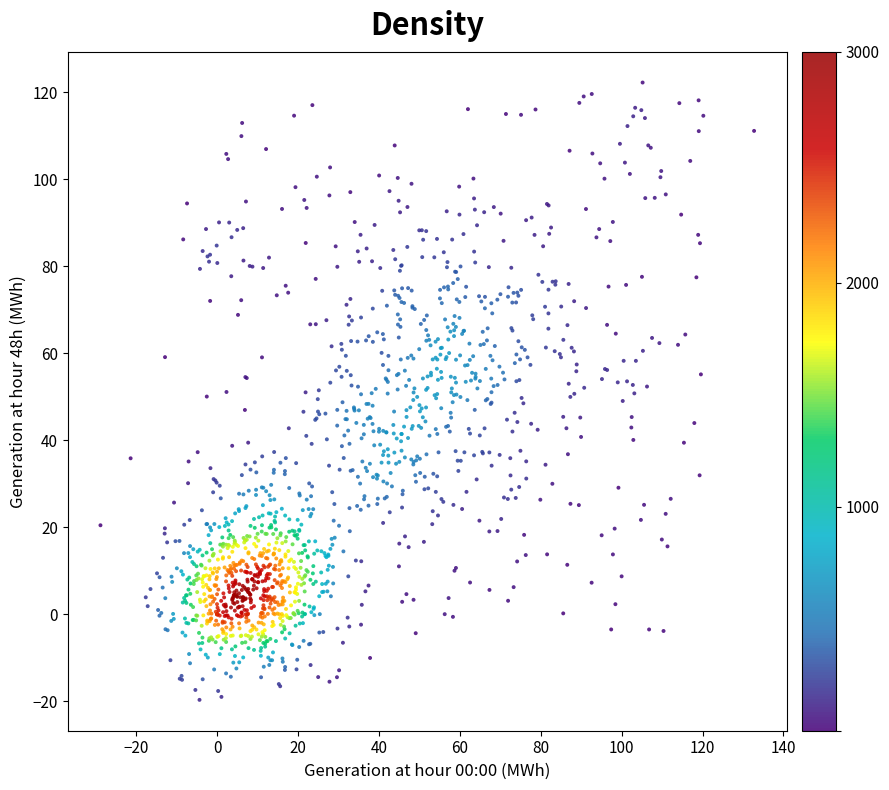

What is the range of X values (max minus min)?

161.6